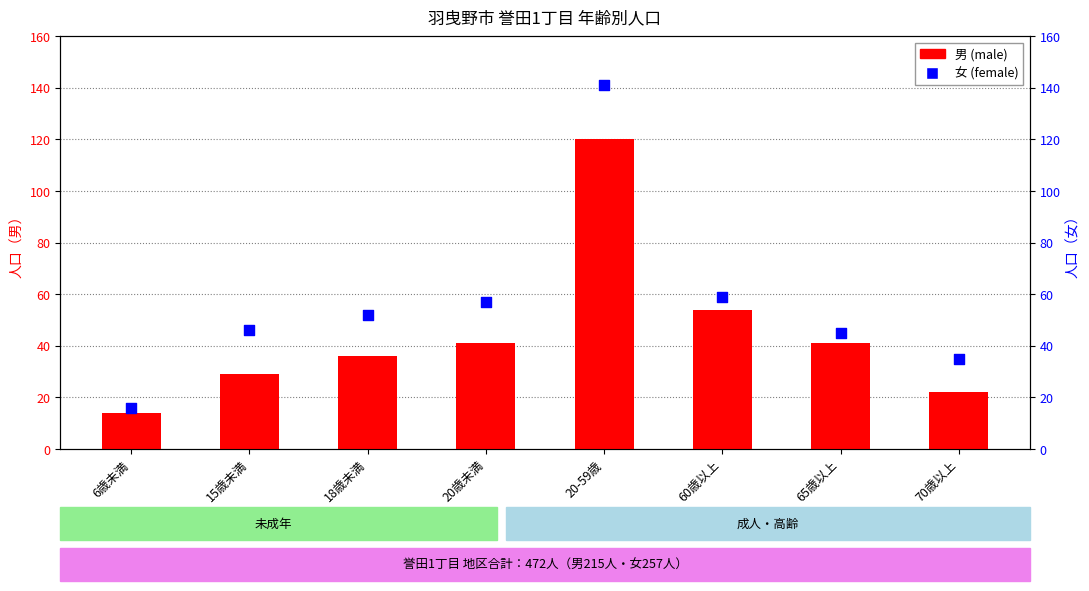

At how many categories does at least one series exceed 127?

1